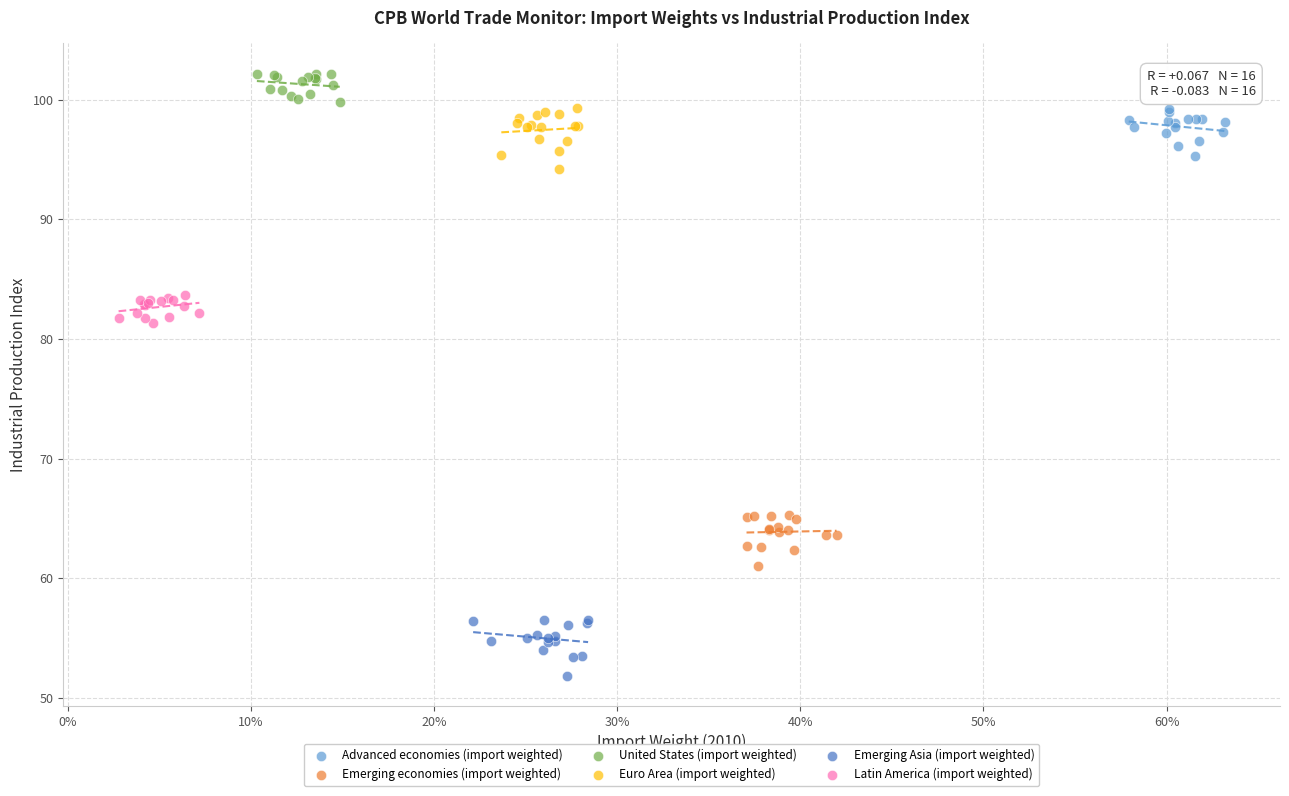

Which series contains the highest Y value?

United States (import weighted)